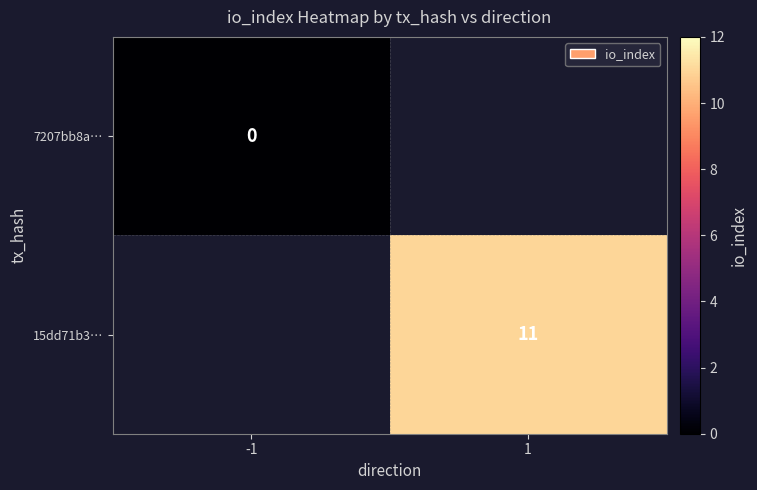

The value of 15dd71b3… at 1 is 17.7. True or false?

False